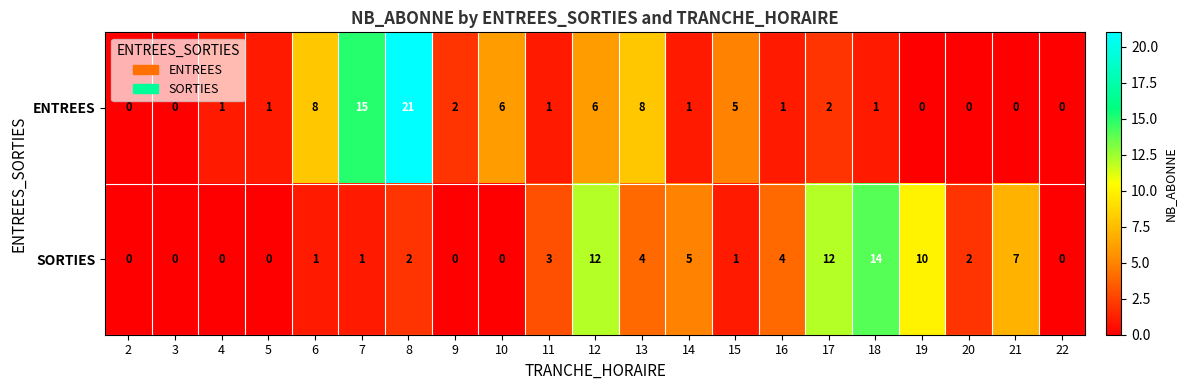

What is the difference between the maximum and minimum values in the ENTREES series?

21